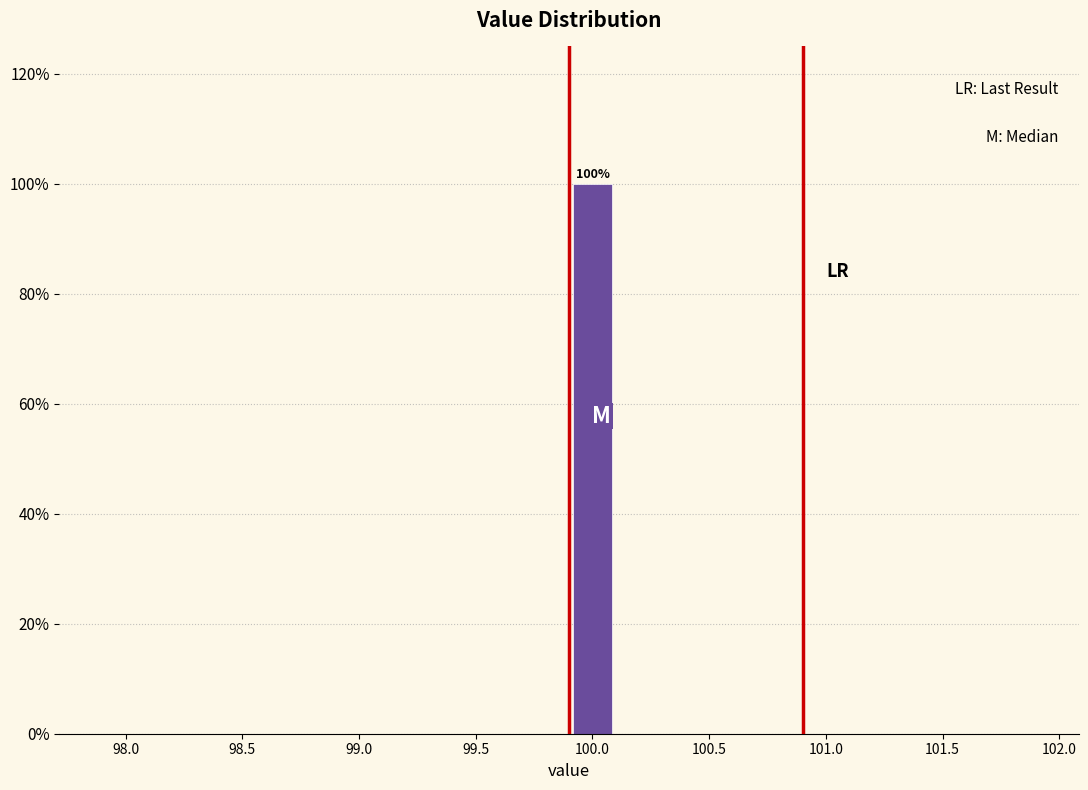

Which range on the x-axis has the tallest bar?

99.9 to 100.1